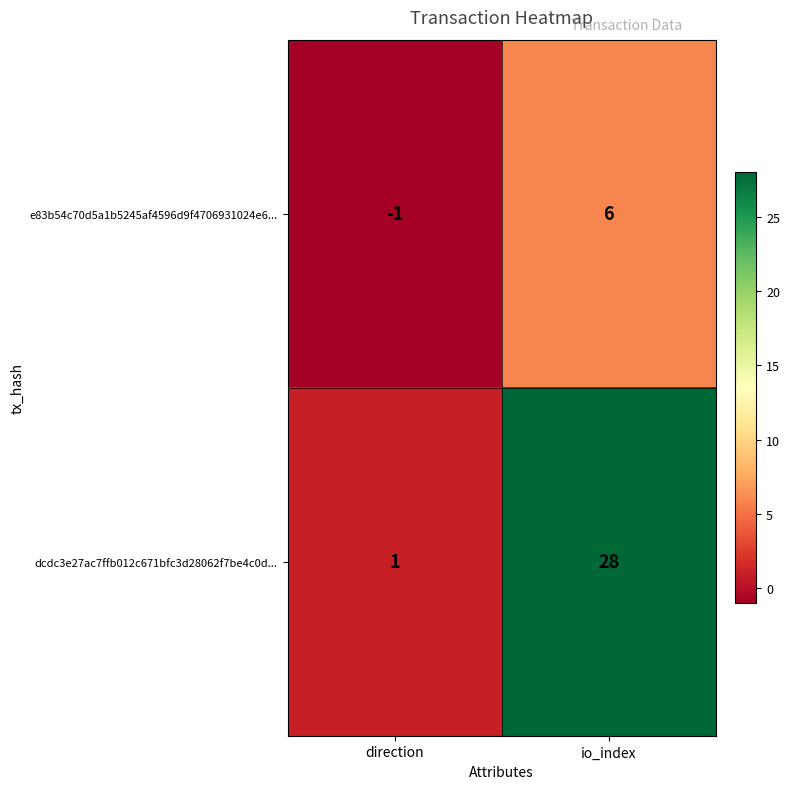

At io_index, list the series in order from largest to smallest.

dcdc3e27ac7ffb012c671bfc3d28062f7be4c0d..., e83b54c70d5a1b5245af4596d9f4706931024e6...